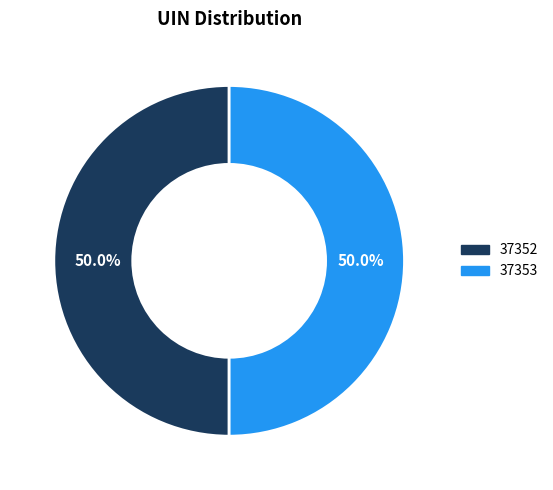

Approximately how many times larger is the value at 37353 compared to 37352?

1.0